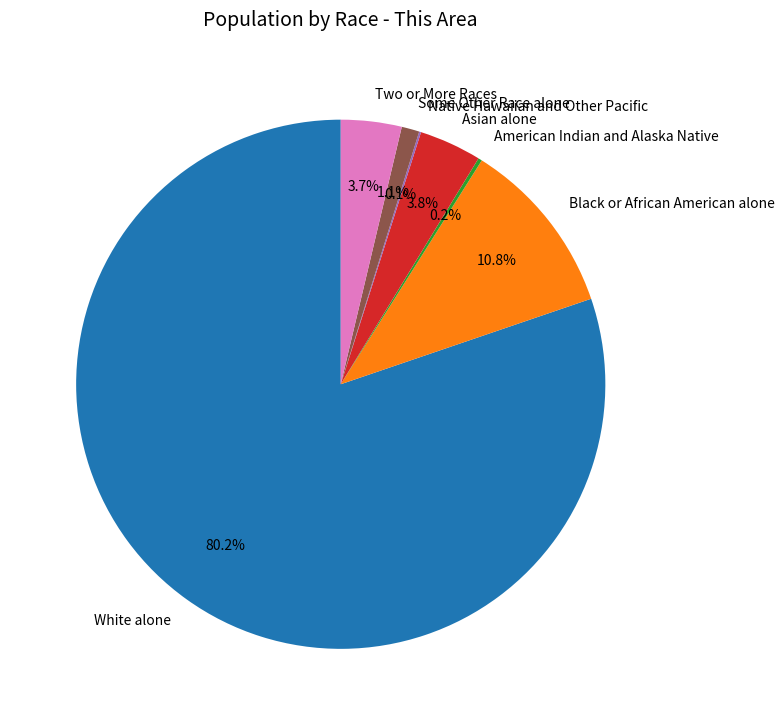

What is the total percentage of Two or More Races and Black or African American alone?

14.5%